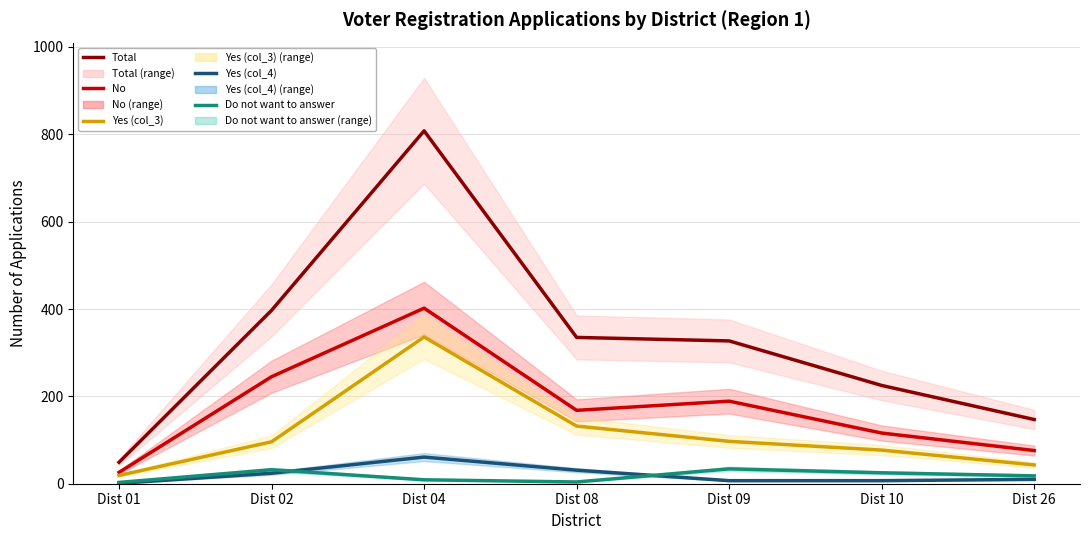

Which series changed the most between Dist 04 and Dist 10?

Total